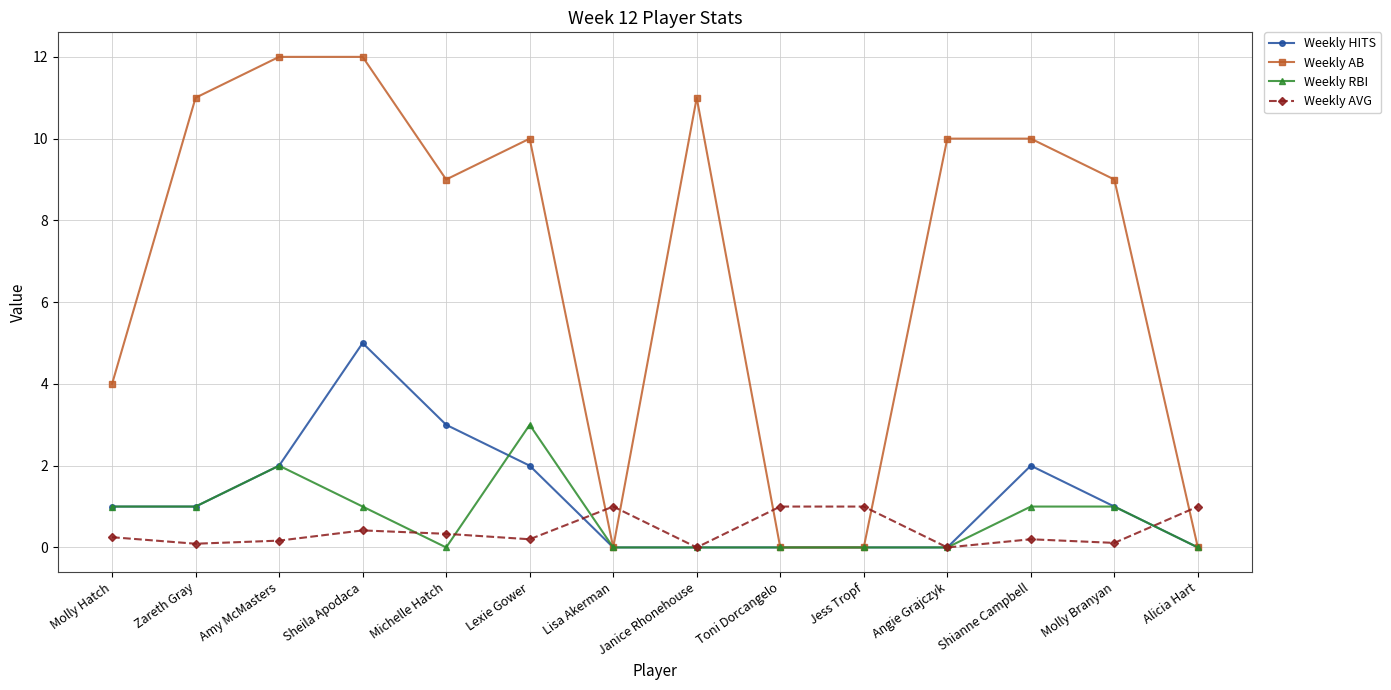

What is the maximum value shown in the chart?

12.0